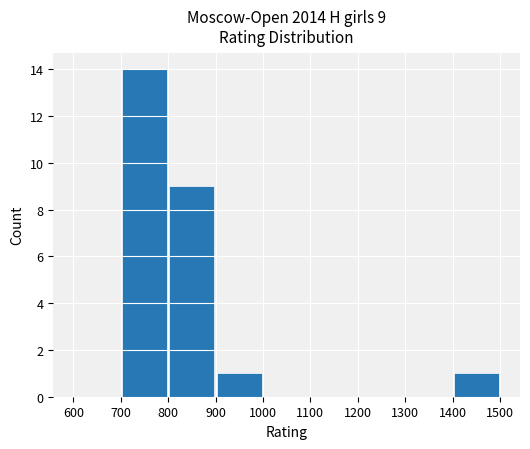

What is the sum of all values?

25